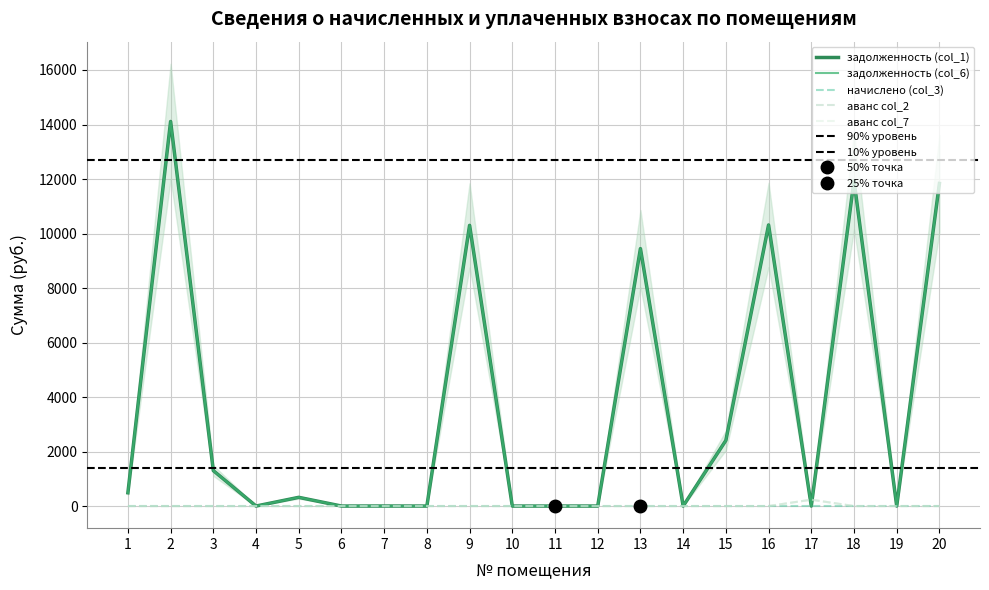

Rank the categories by задолженность (col_6) value from lowest to highest.

4, 6, 8, 10, 11, 12, 14, 17, 19, 7, 5, 1, 3, 15, 13, 9, 16, 20, 18, 2